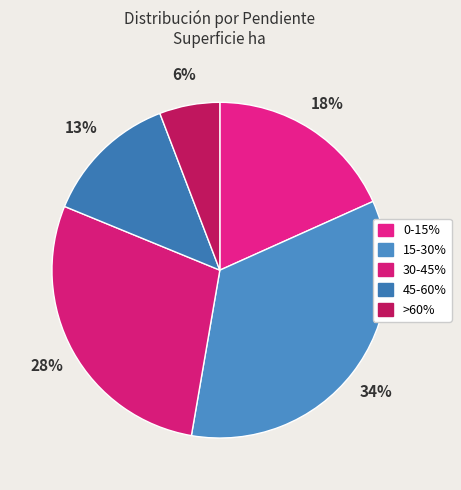

Rank the categories by value from lowest to highest.

>60%, 45-60%, 0-15%, 30-45%, 15-30%